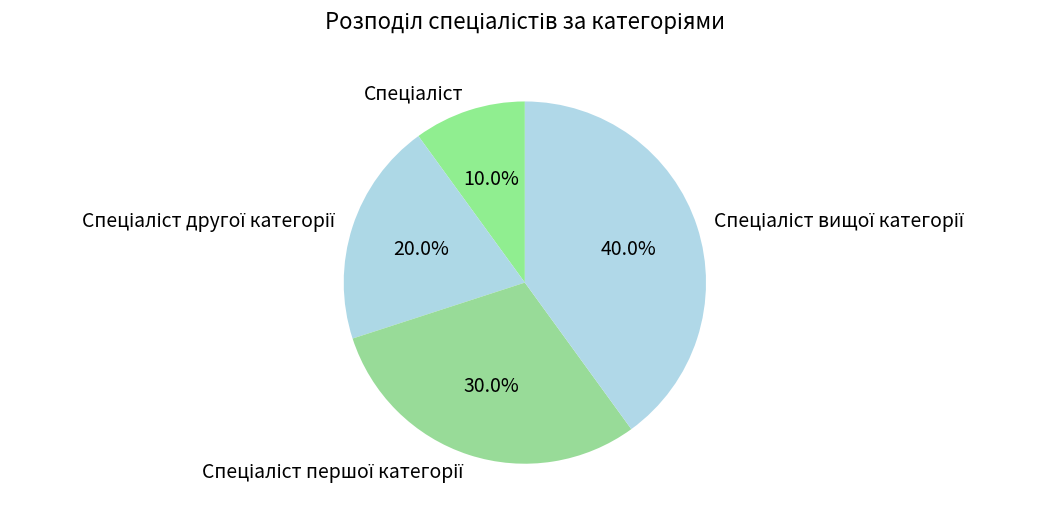

Does any single category account for the majority?

No